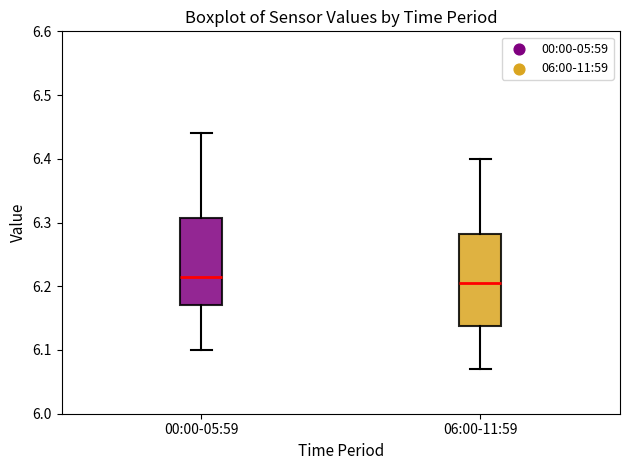

Reading left to right, transcribe this box plot: for each box, give where its median line is, the range the box spans, and where its two whiskers end, as read against the y-axis. The values are not printed on the chart, so give them approximately, as read against the axis.

00:00-05:59: median 6.22, box 6.17 to 6.31, whiskers 6.10 to 6.44
06:00-11:59: median 6.21, box 6.14 to 6.28, whiskers 6.07 to 6.40